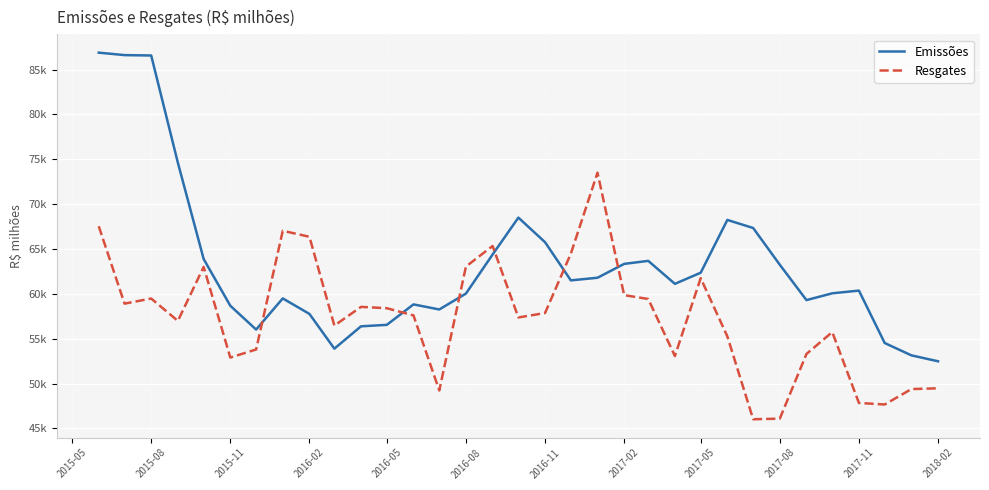

Does the chart have visible grid lines?

Yes